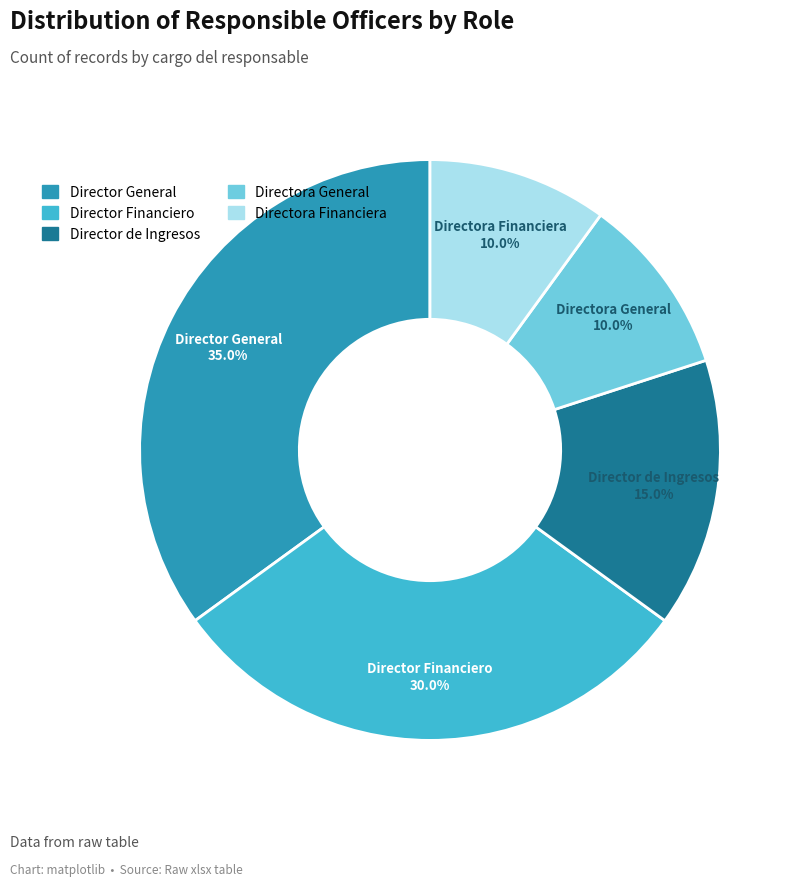

What percentage is the Directora Financiera slice, to the nearest percent?

10%